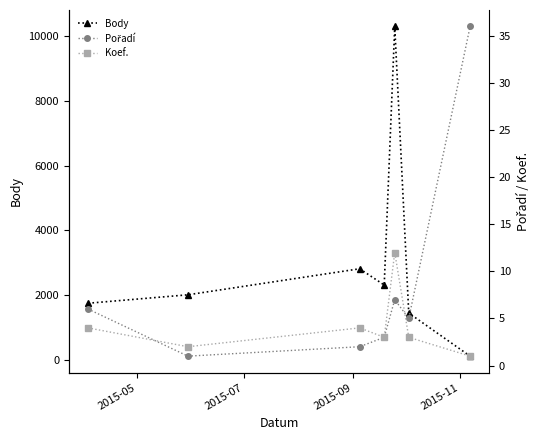

How many interior local peaks does the Koef. series have?

2